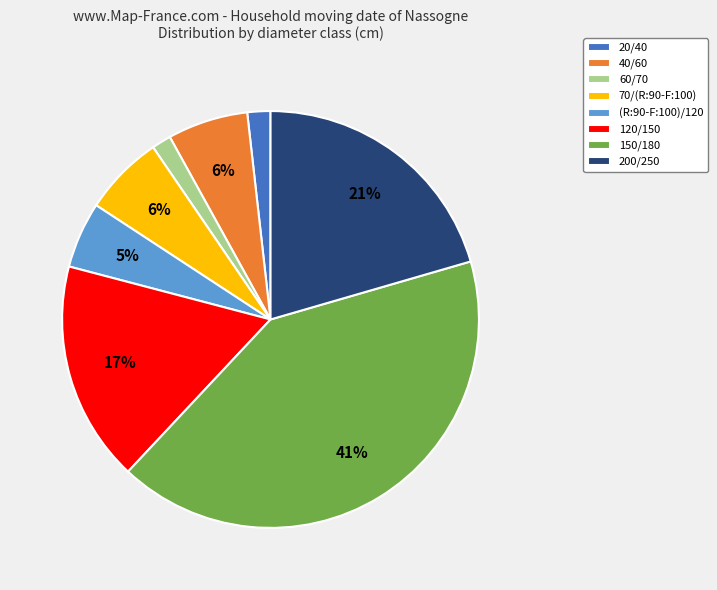

How many slices are in this pie chart?

8